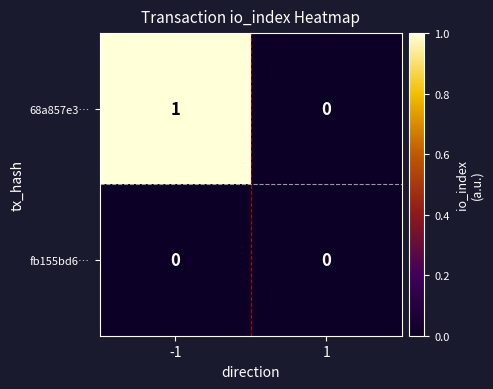

Reading right to left, transcribe all the data shown in this chart.

68a857e3…: 1=0	-1=1
fb155bd6…: 1=0	-1=0